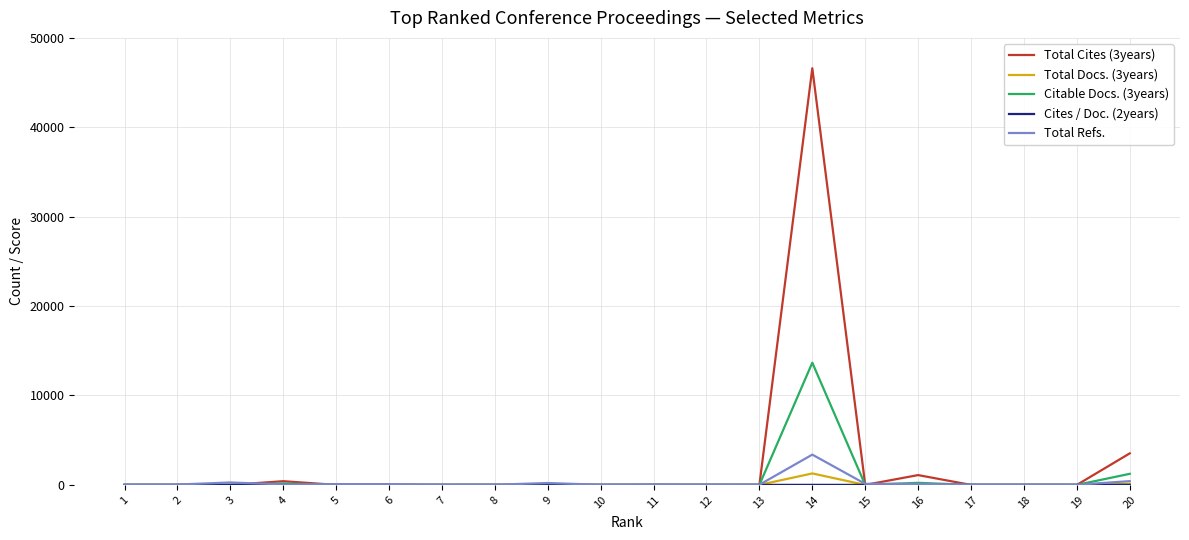

Where is Total Cites (3years) nearest to the value 23302?

20